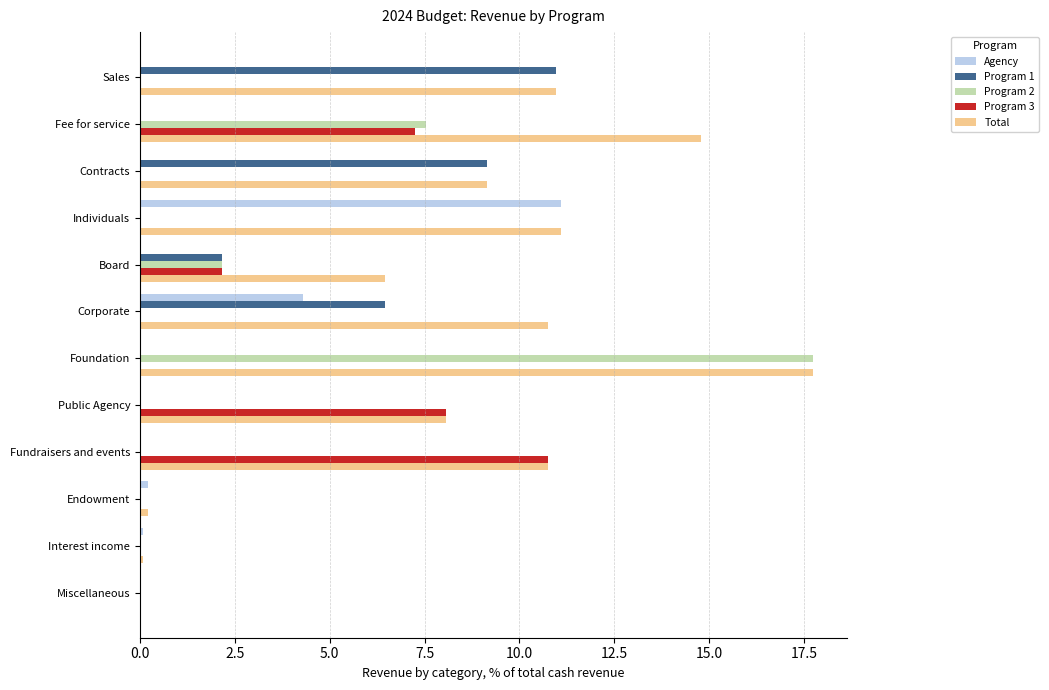

Where is Agency nearest to the value 5?

Corporate